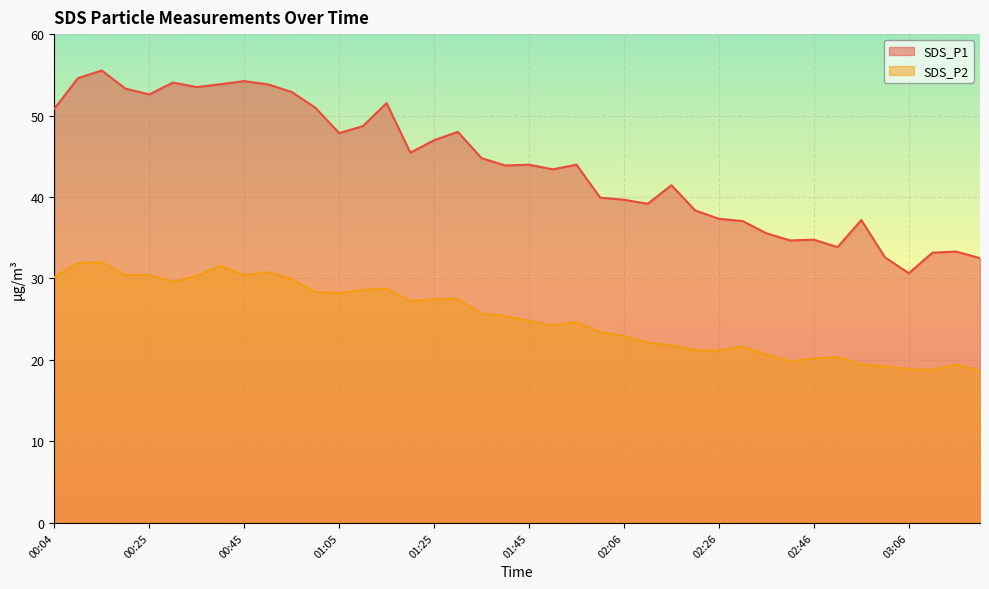

List the labels in order of SDS_P2 value, largest first.

00:14, 00:09, 00:40, 00:50, 00:20, 00:25, 00:45, 00:35, 00:04, 00:55, 00:30, 01:15, 01:10, 01:00, 01:05, 01:30, 01:25, 01:20, 01:35, 01:40, 01:45, 01:55, 01:50, 02:00, 02:06, 02:11, 02:16, 02:31, 02:21, 02:26, 02:36, 02:51, 02:46, 02:41, 02:56, 03:16, 03:01, 03:06, 03:11, 03:21